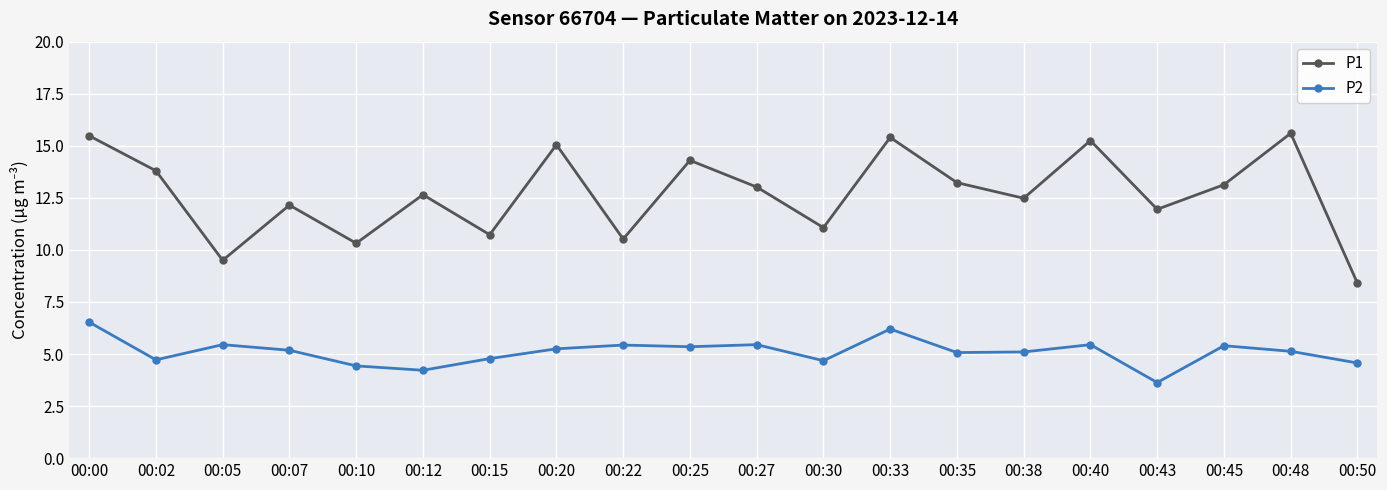

Where is the first local minimum for P2?

00:02